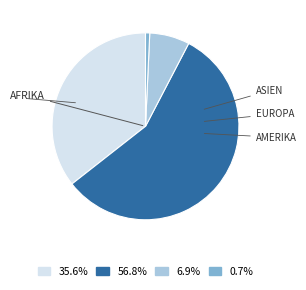

Is there a majority slice in this chart?

Yes